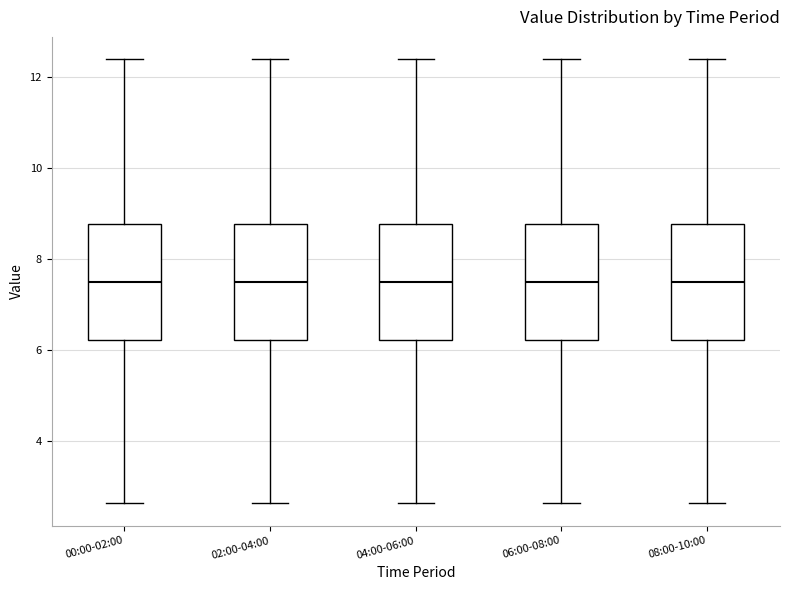

Reading left to right, read every box against the y-axis: the position of its median line, the range the box covers, and the ends of its whiskers. The values are not printed on the chart, so give them approximately, as read against the axis.

00:00-02:00: median 7.6, box 6.2 to 8.8, whiskers 2.6 to 12.4
02:00-04:00: median 7.6, box 6.2 to 8.8, whiskers 2.6 to 12.4
04:00-06:00: median 7.6, box 6.2 to 8.8, whiskers 2.6 to 12.4
06:00-08:00: median 7.6, box 6.2 to 8.8, whiskers 2.6 to 12.4
08:00-10:00: median 7.6, box 6.2 to 8.8, whiskers 2.6 to 12.4